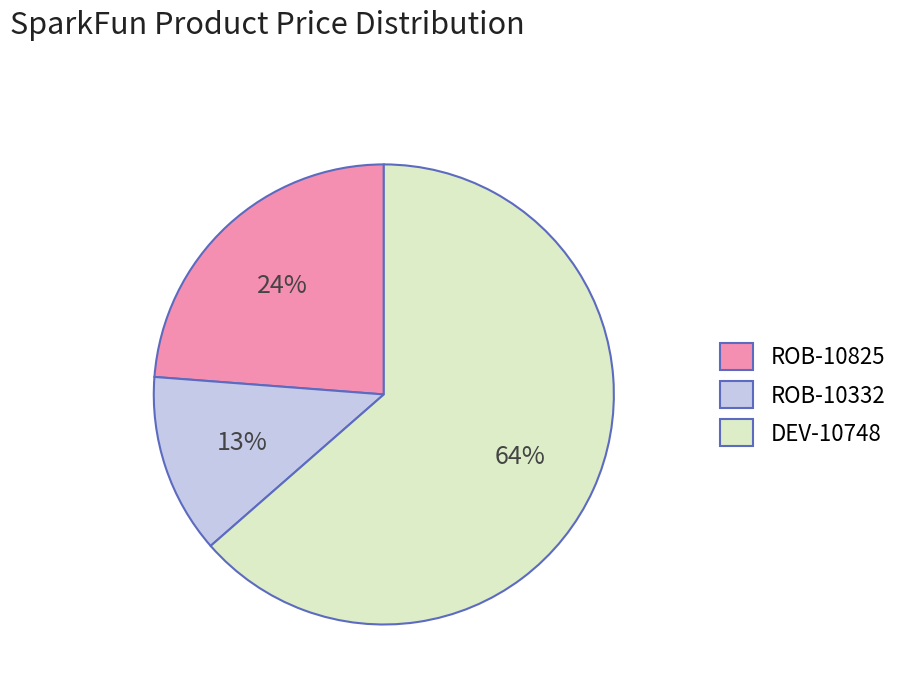

To the nearest percent, what percentage of the pie is ROB-10332?

13%